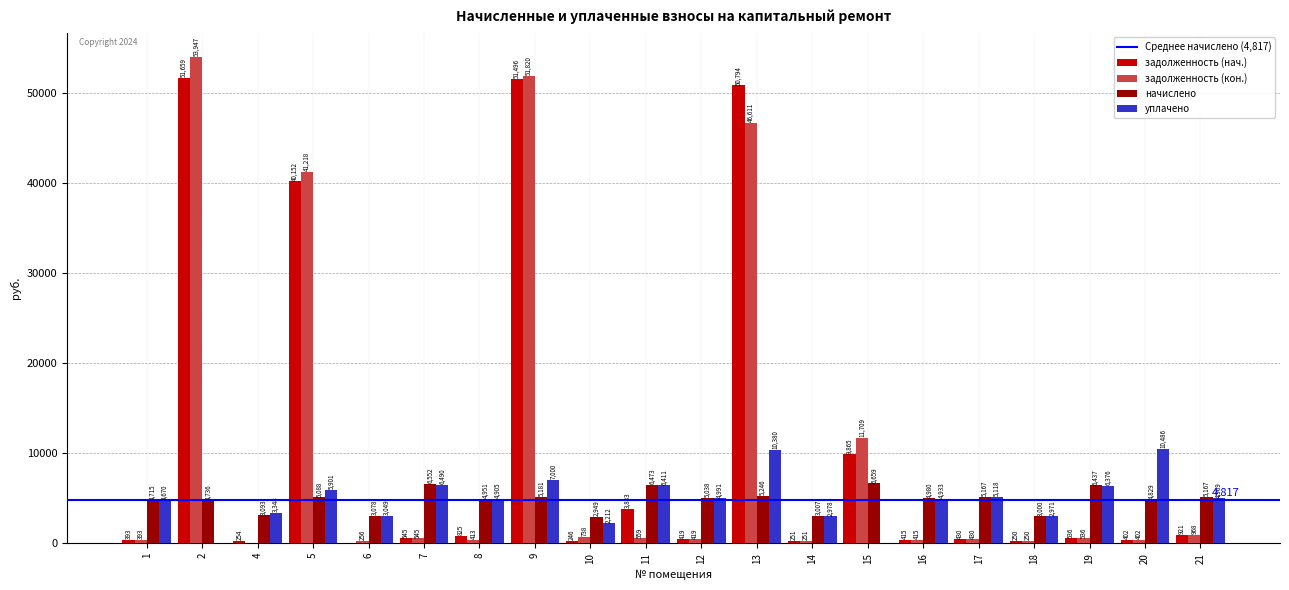

Which series changed the most between 10 and 13?

задолженность (нач.)